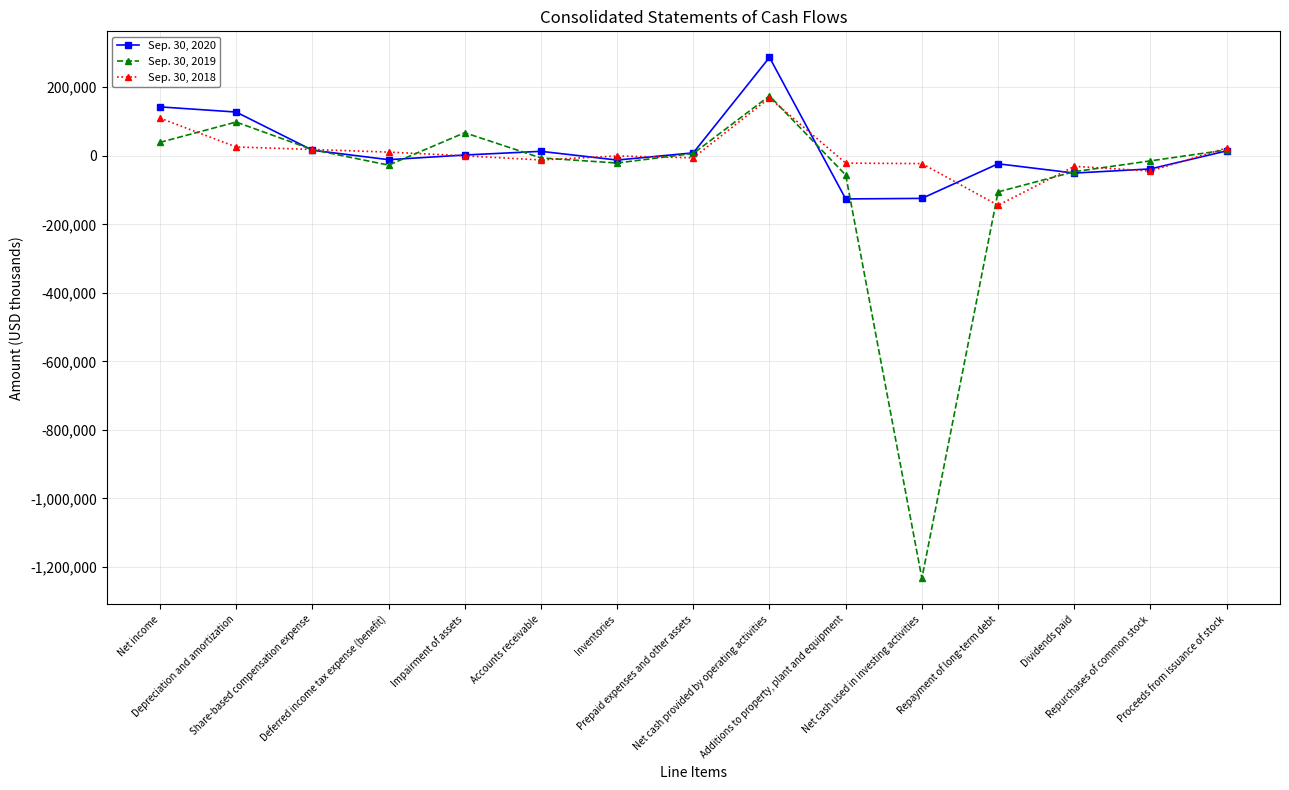

Is it true that Sep. 30, 2020 equals -12337 at Inventories?

True